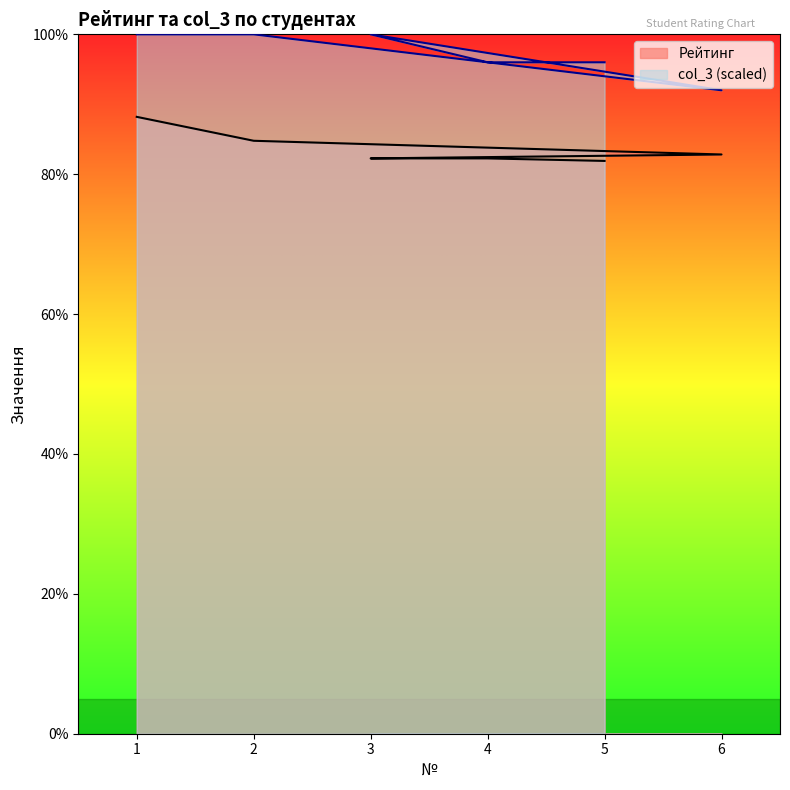

What are all the series names shown in the legend?

Рейтинг, col_3